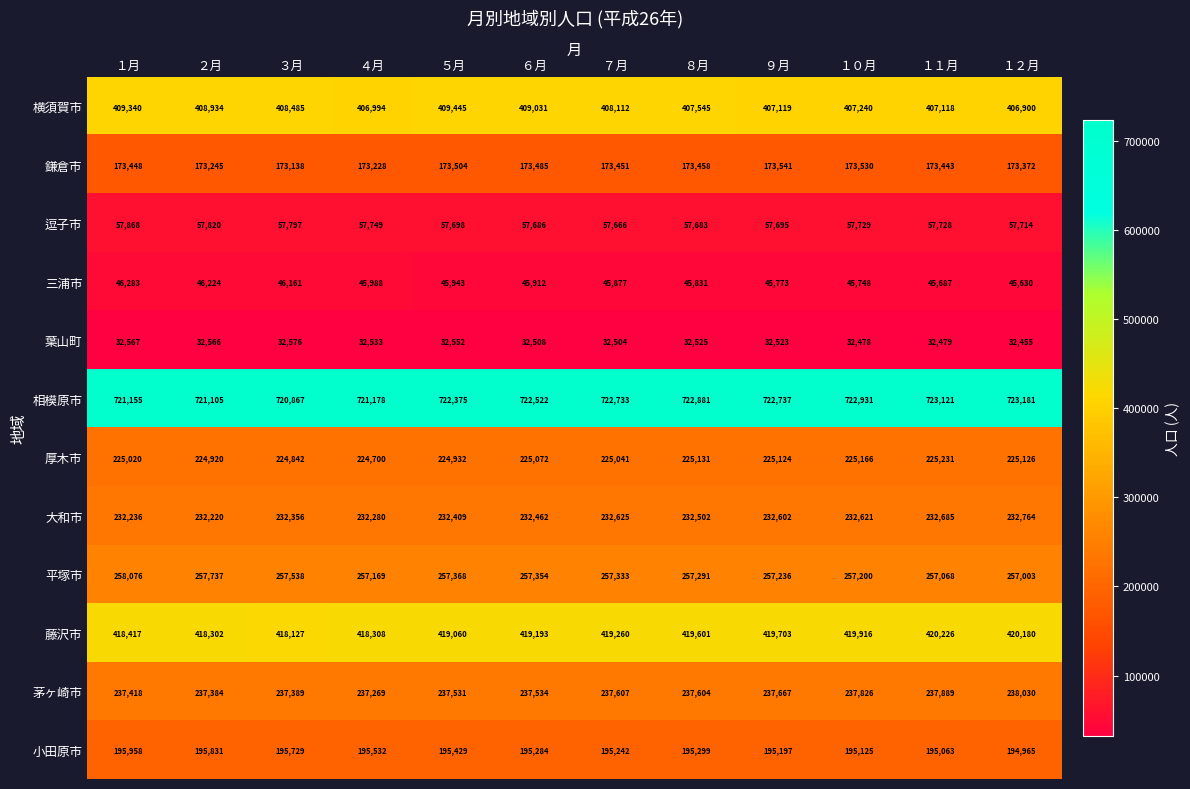

What is the average value of the 藤沢市 series?

419191